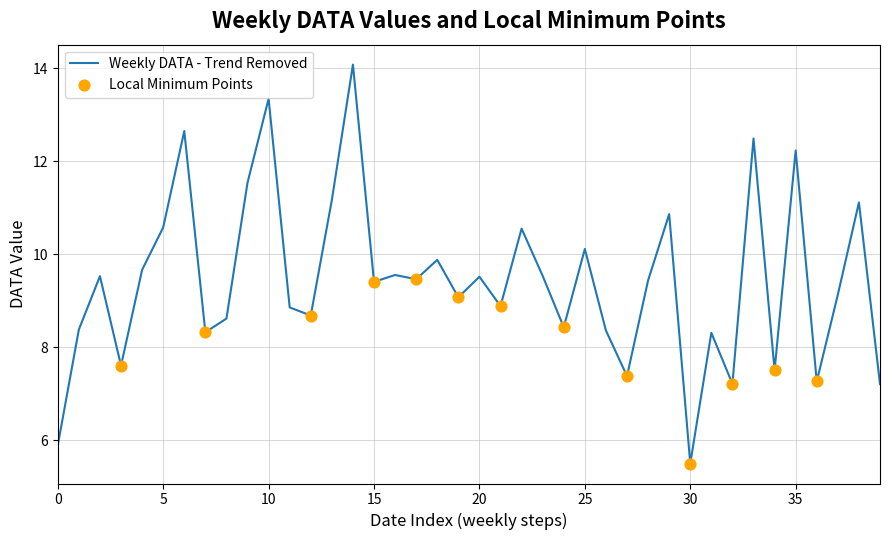

What is the difference between the maximum and minimum values?

8.6